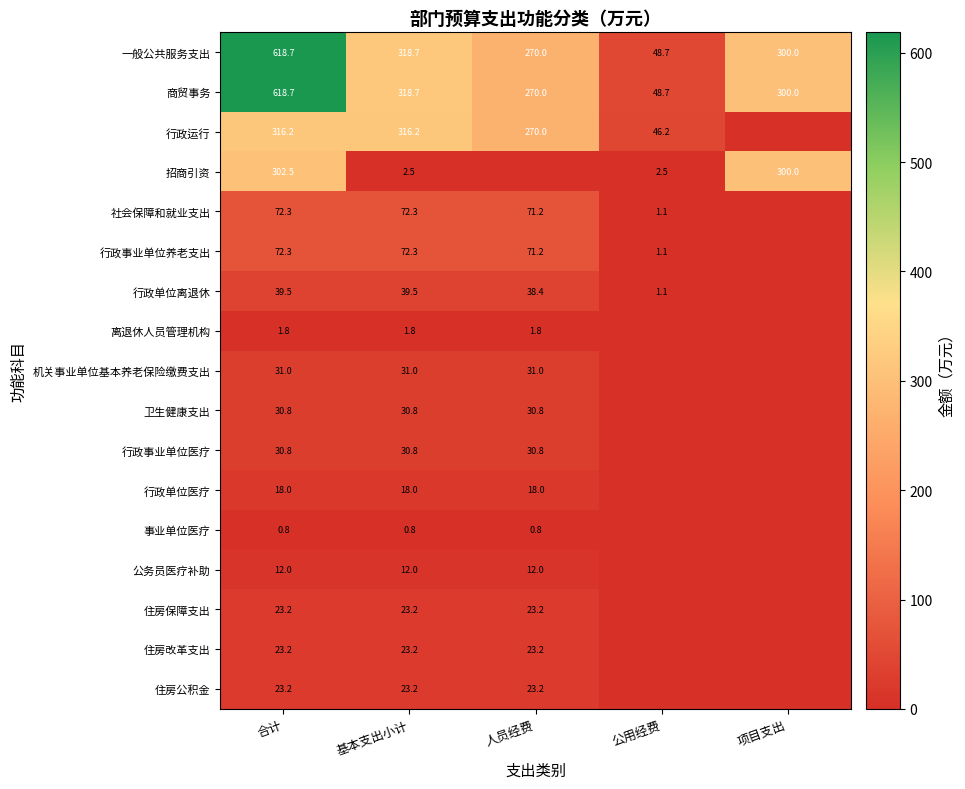

Between 基本支出小计 and 公用经费, which is larger?

基本支出小计